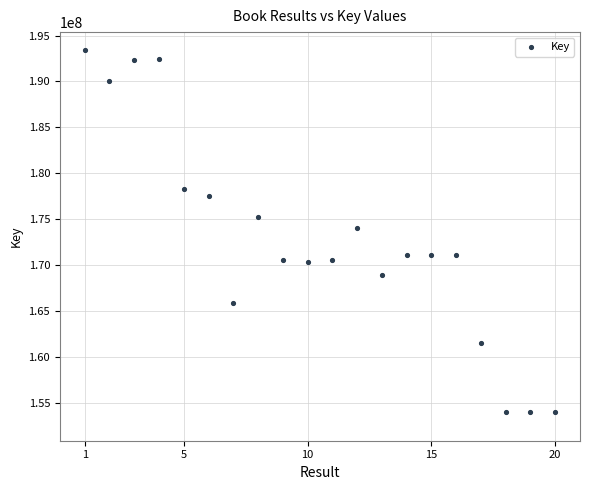

What is the range of Y values (max minus min)?

39511837